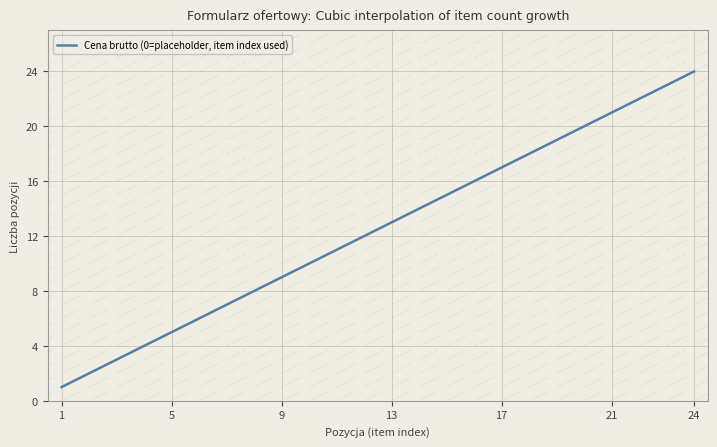

What is the maximum value shown in the chart?

24.0